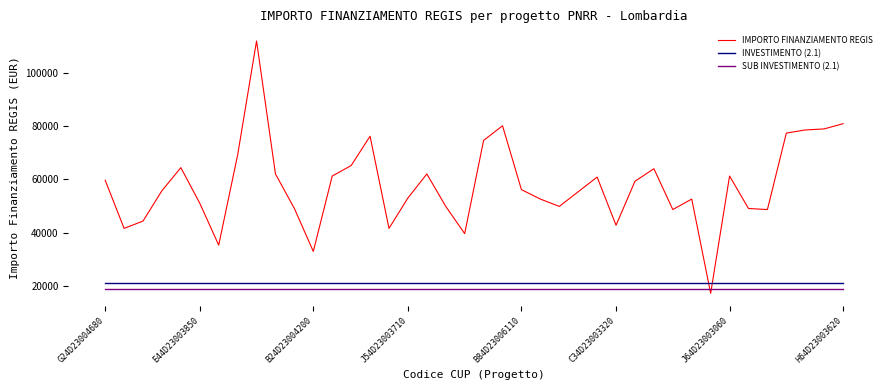

What is the maximum value for INVESTIMENTO (2.1)?

21000.0